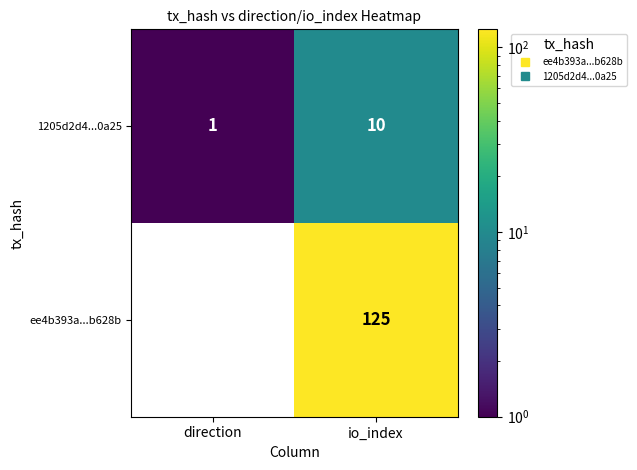

How many distinct data groups are displayed?

2